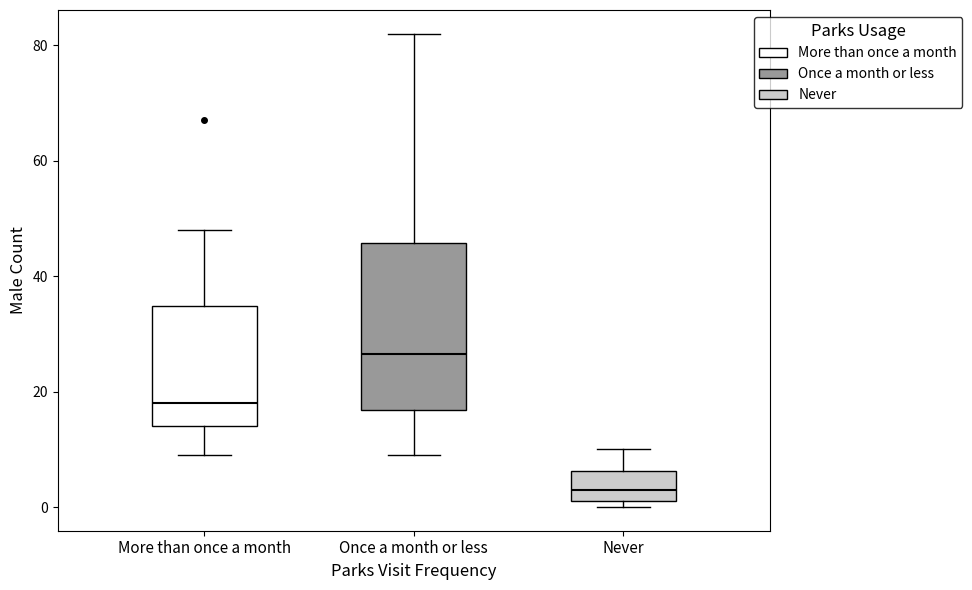

Where is the upper edge of the box for Never on the y-axis? The values are not printed on the chart, so give them approximately, as read against the axis.

6